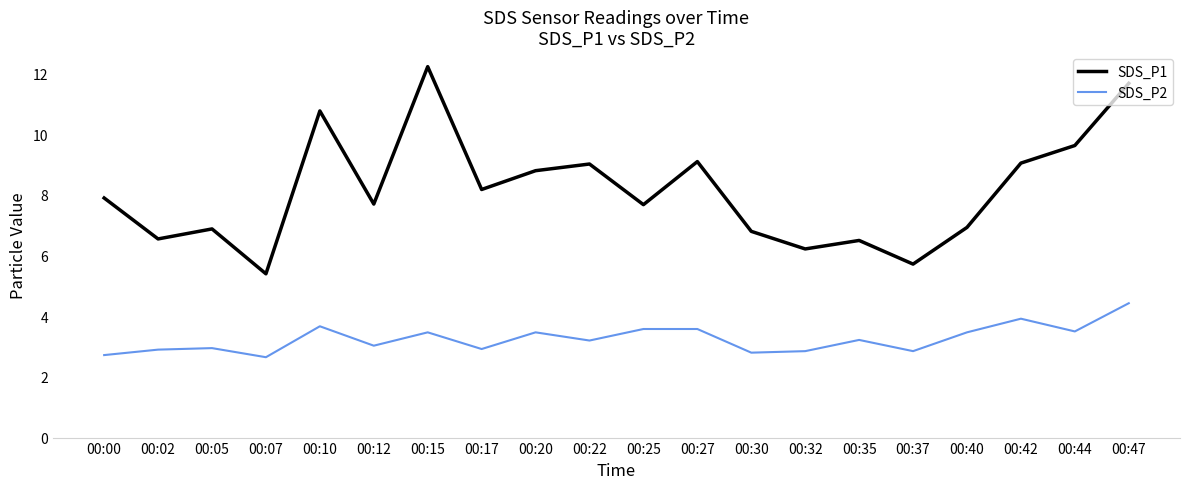

Which series has the largest total across all categories?

SDS_P1